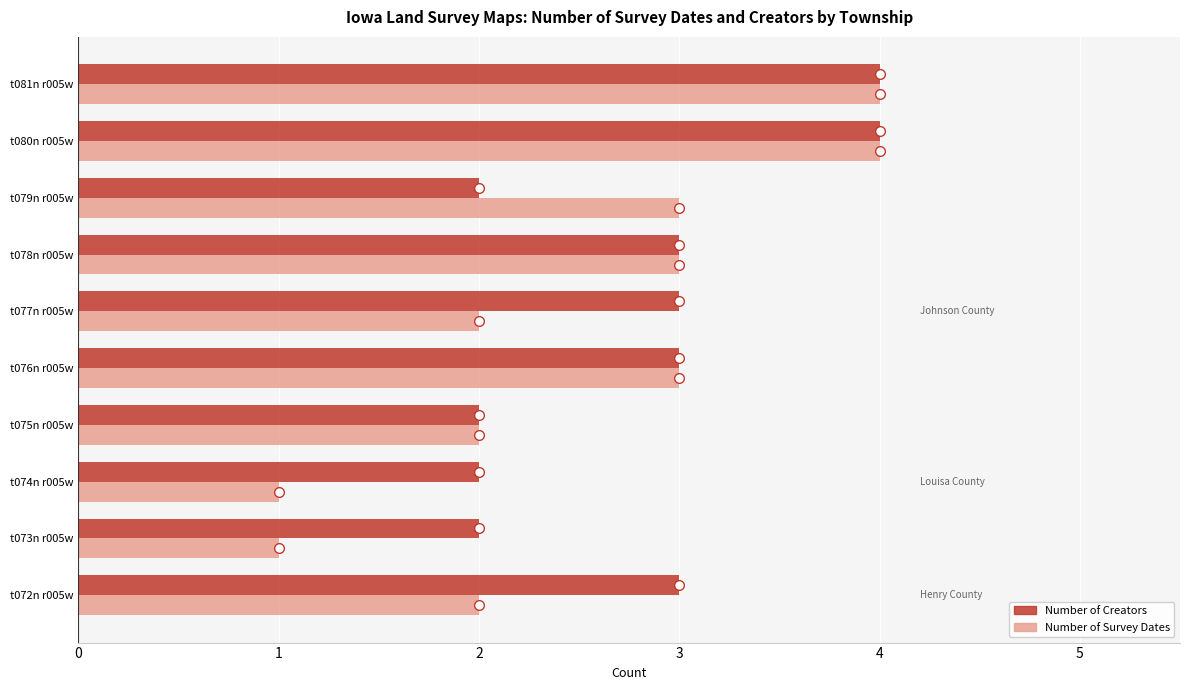

The value of Number of Creators at t081n r005w is 2. True or false?

False